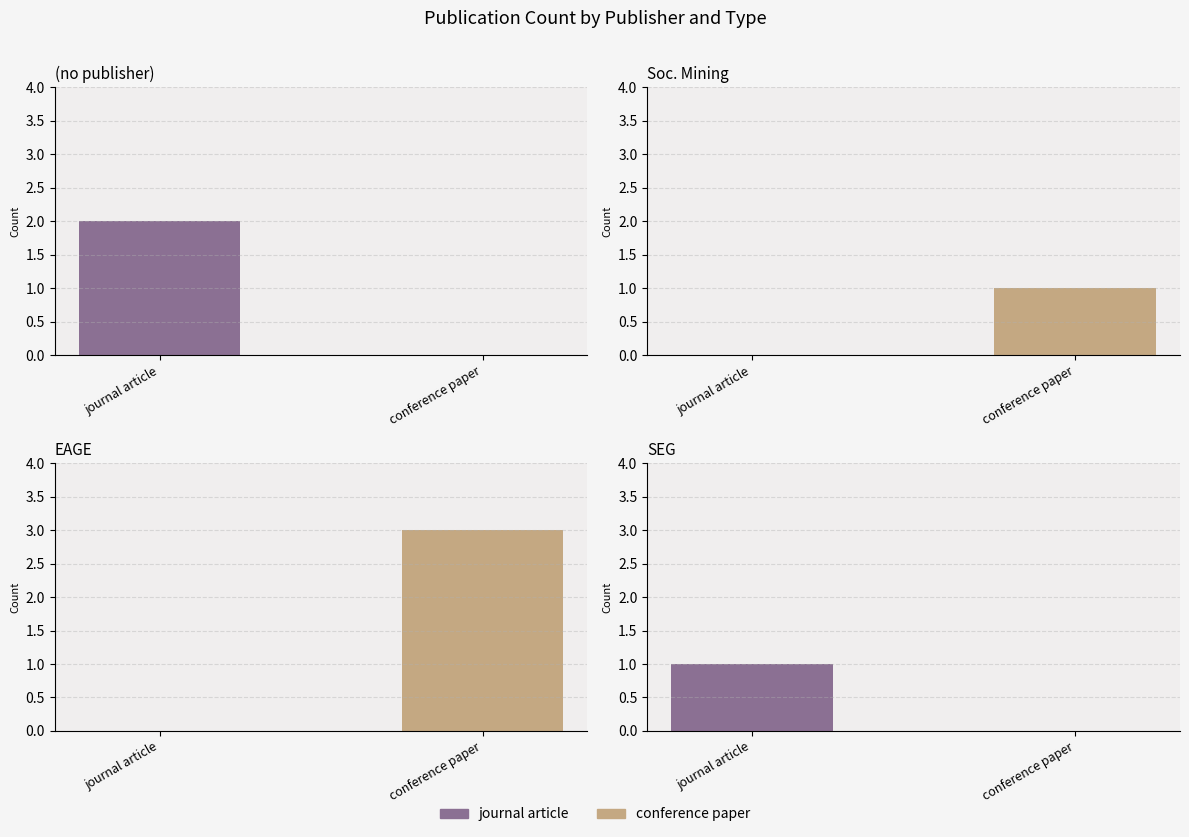

Does the chart contain stacked bars?

No